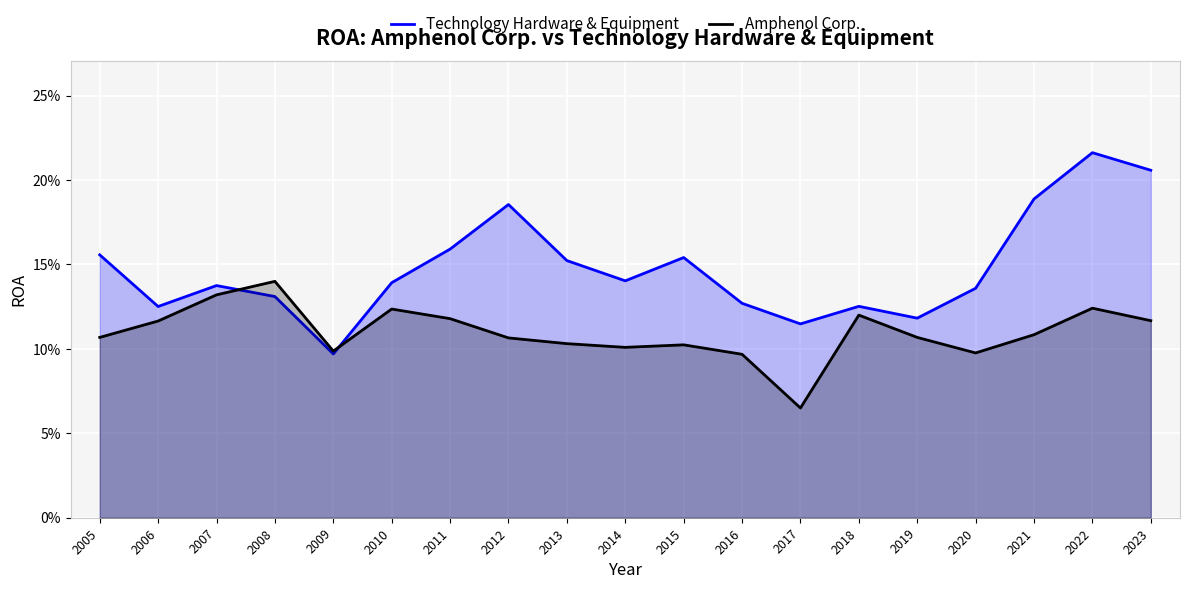

Reading left to right, what are all the values shown in this chart?

Technology Hardware & Equipment: 2005=0.2	2006=0.1	2007=0.1	2008=0.1	2009=0.1	2010=0.1	2011=0.2	2012=0.2	2013=0.2	2014=0.1	2015=0.2	2016=0.1	2017=0.1	2018=0.1	2019=0.1	2020=0.1	2021=0.2	2022=0.2	2023=0.2
Amphenol Corp.: 2005=0.1	2006=0.1	2007=0.1	2008=0.1	2009=0.1	2010=0.1	2011=0.1	2012=0.1	2013=0.1	2014=0.1	2015=0.1	2016=0.1	2017=0.1	2018=0.1	2019=0.1	2020=0.1	2021=0.1	2022=0.1	2023=0.1